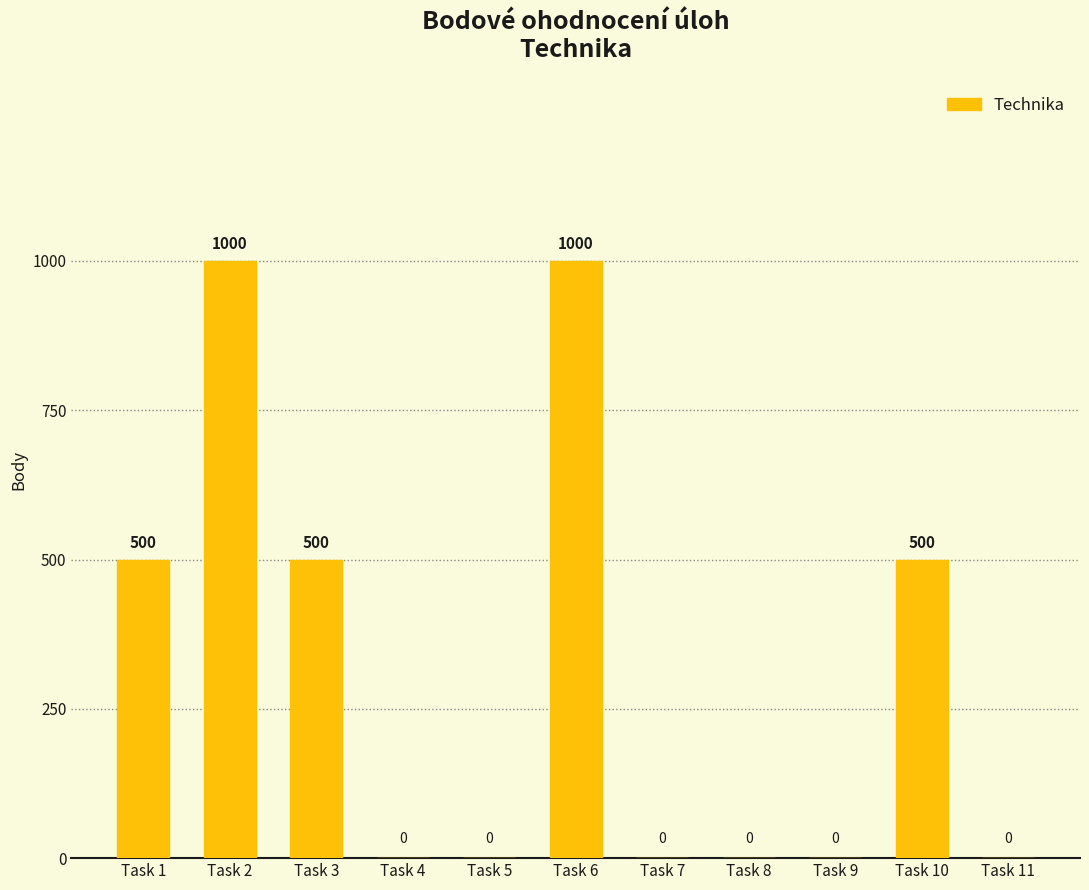

How many positive values are there?

5